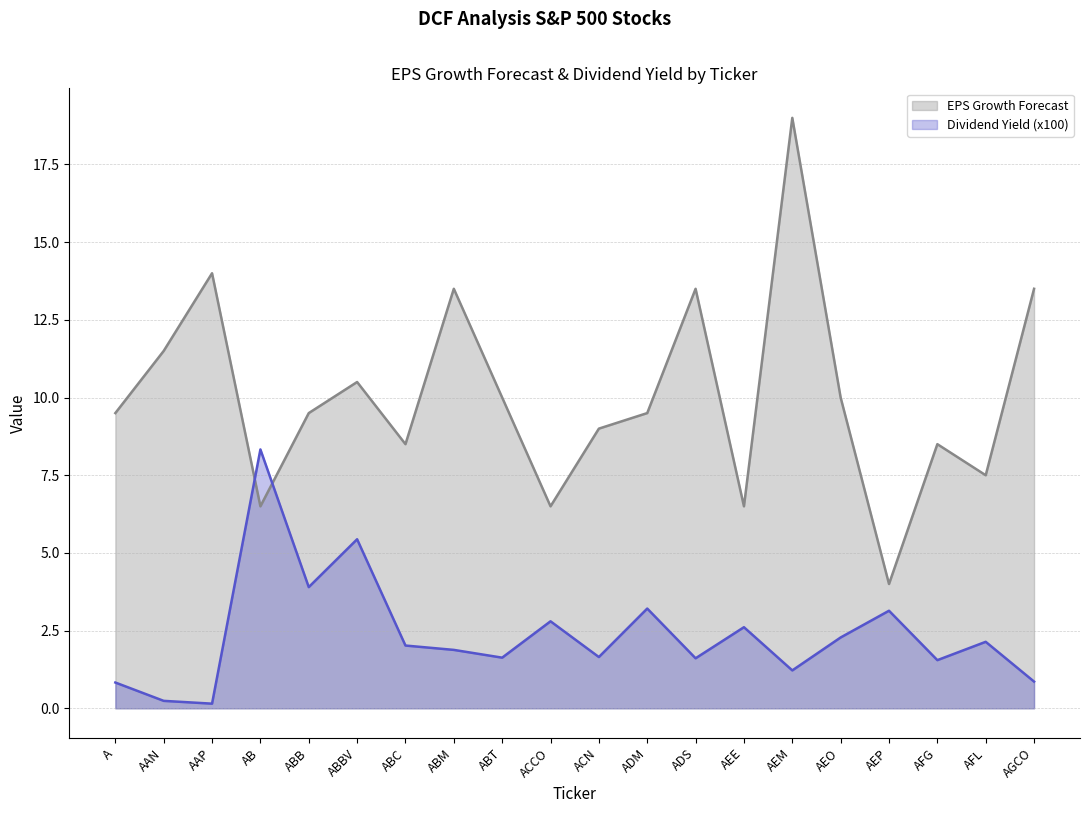

True or false: EPS Growth Forecast has a value of 3.3 at AEE.

False